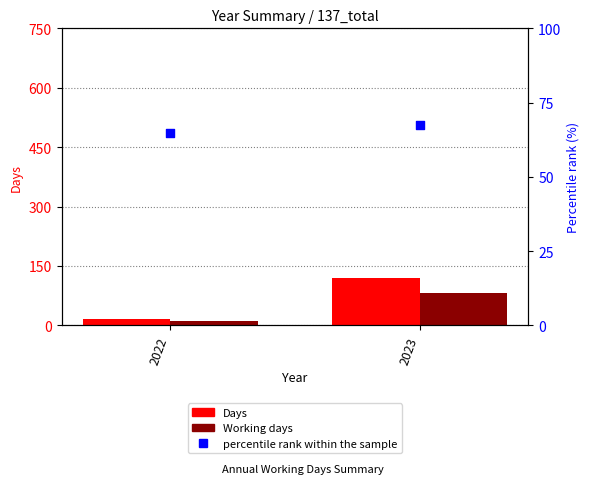

Which series has the largest total across all categories?

Days